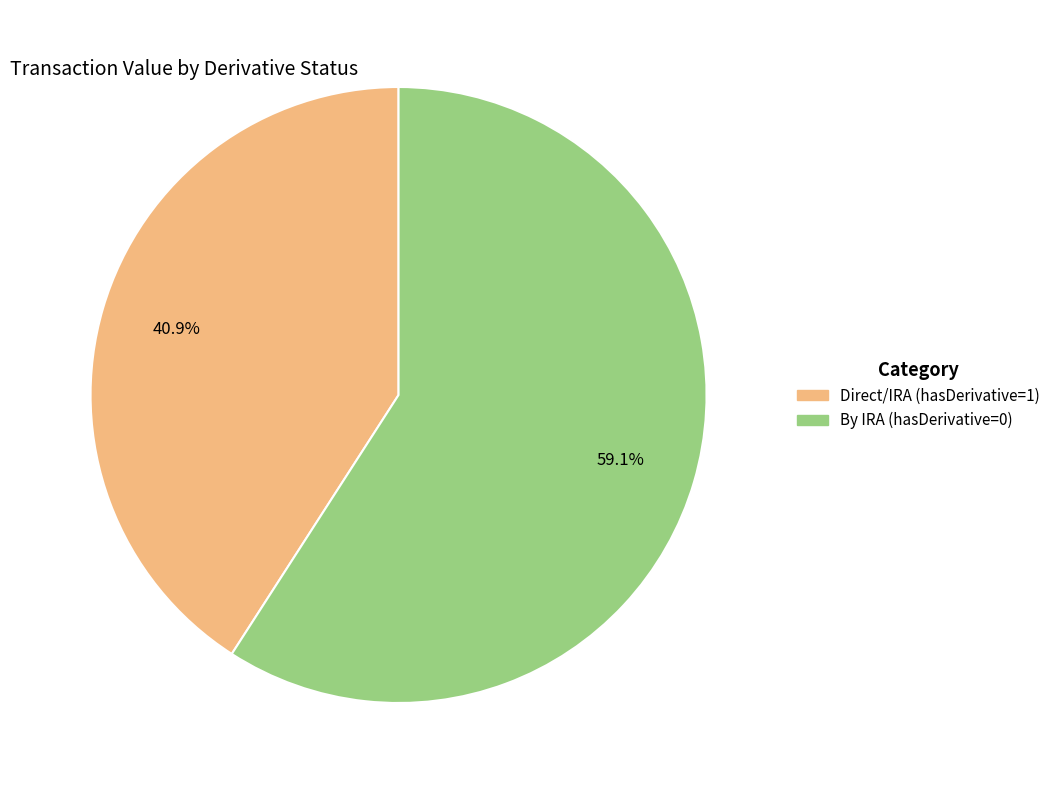

What is the ratio of the value at Direct/IRA (hasDerivative=1) to the value at By IRA (hasDerivative=0)?

0.7